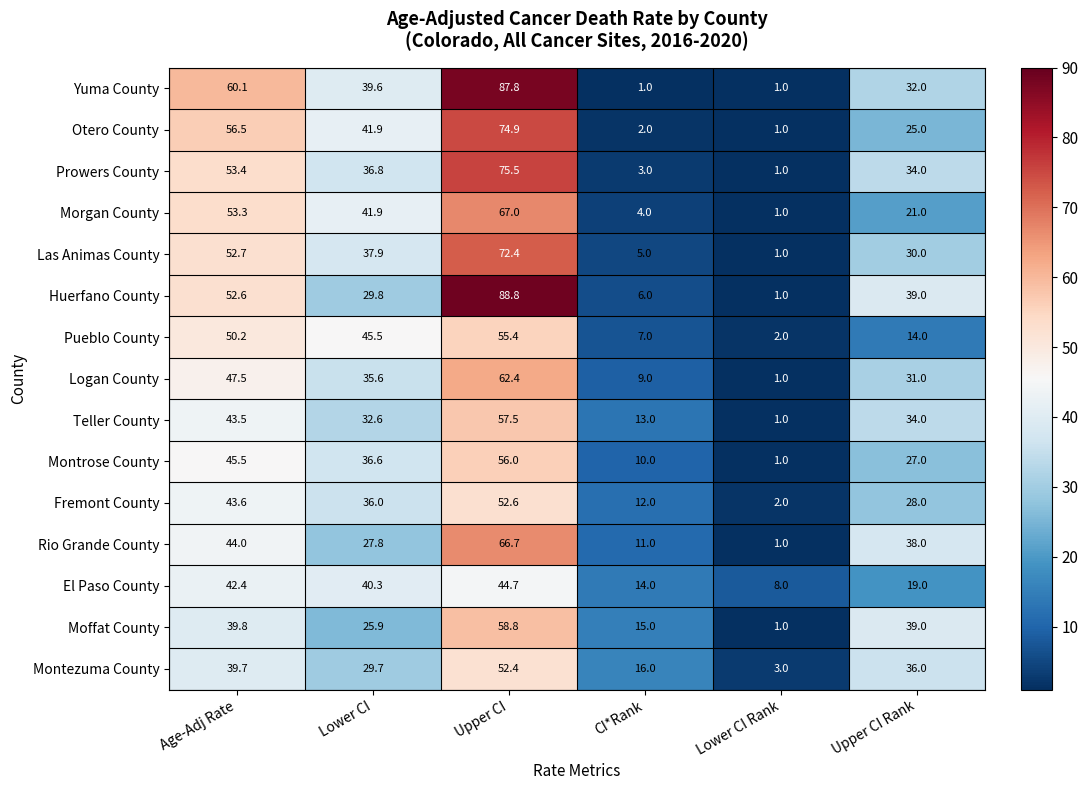

List the series in order of their peak value, lowest first.

El Paso County, Montezuma County, Fremont County, Pueblo County, Montrose County, Teller County, Moffat County, Logan County, Rio Grande County, Morgan County, Las Animas County, Otero County, Prowers County, Yuma County, Huerfano County